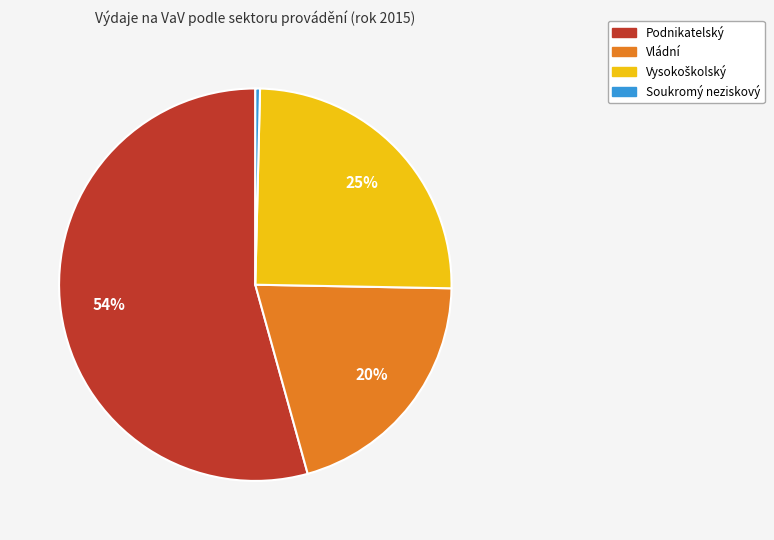

Between Podnikatelský and Soukromý neziskový, which is larger?

Podnikatelský